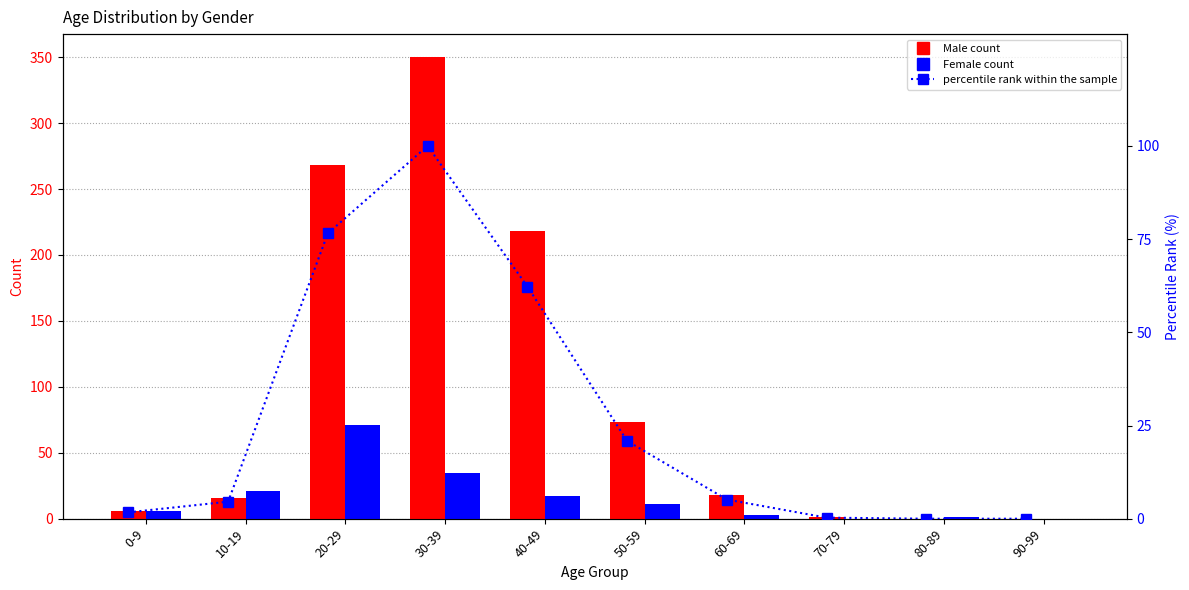

Which category has the highest value across all series?

30-39